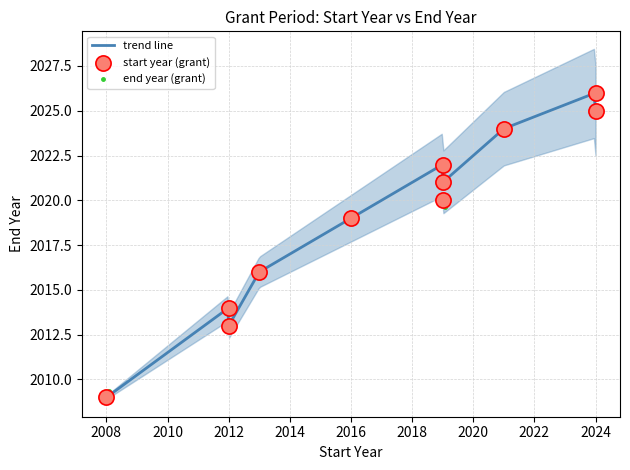

What is the minimum value for trend line?

2009.0